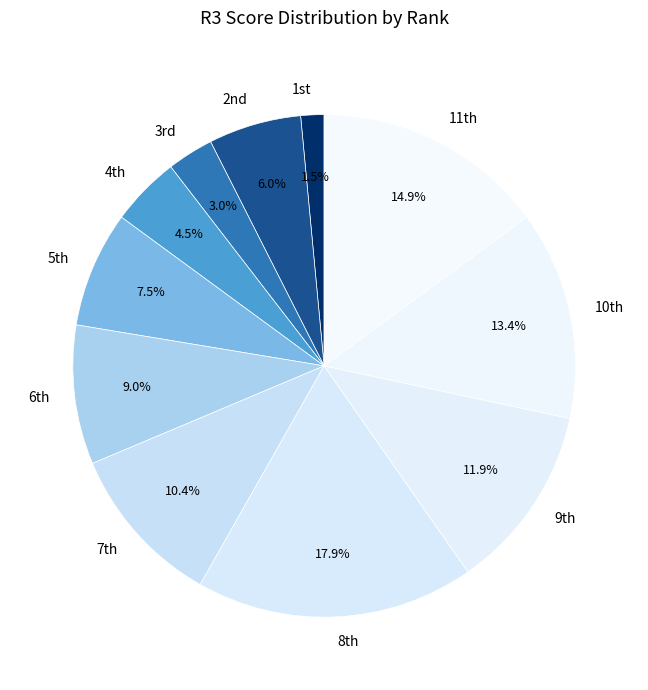

To the nearest percent, what is the difference between the largest and smallest slice percentages?

16%